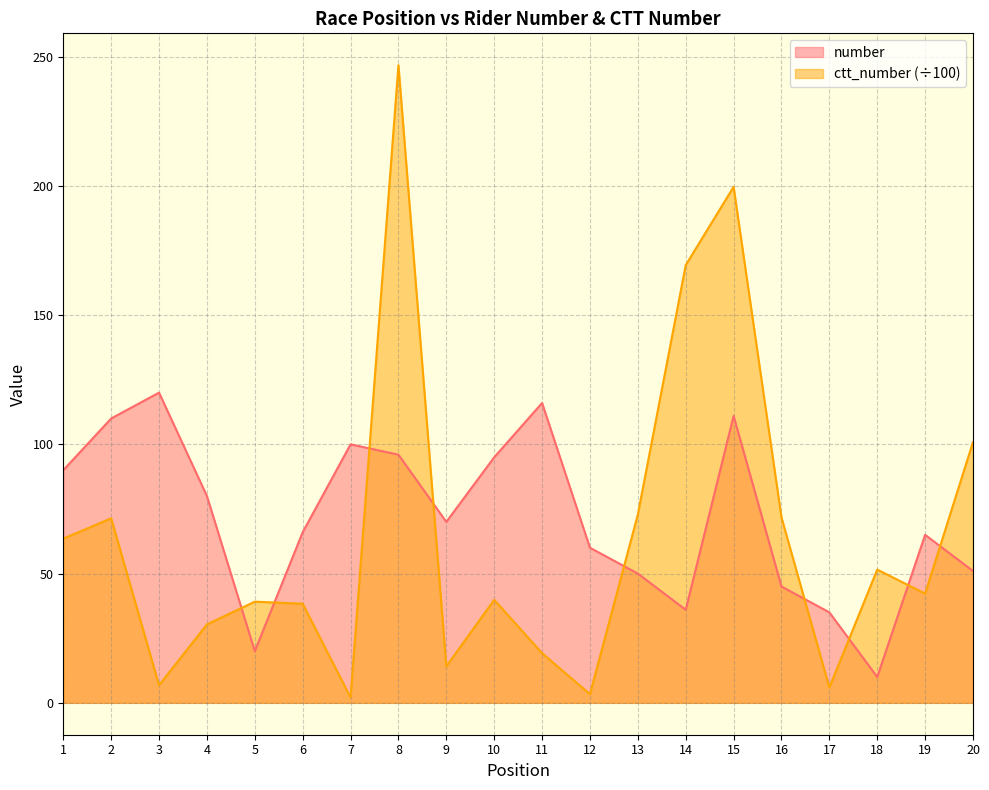

What are all the series names shown in the legend?

number, ctt_number (÷100)